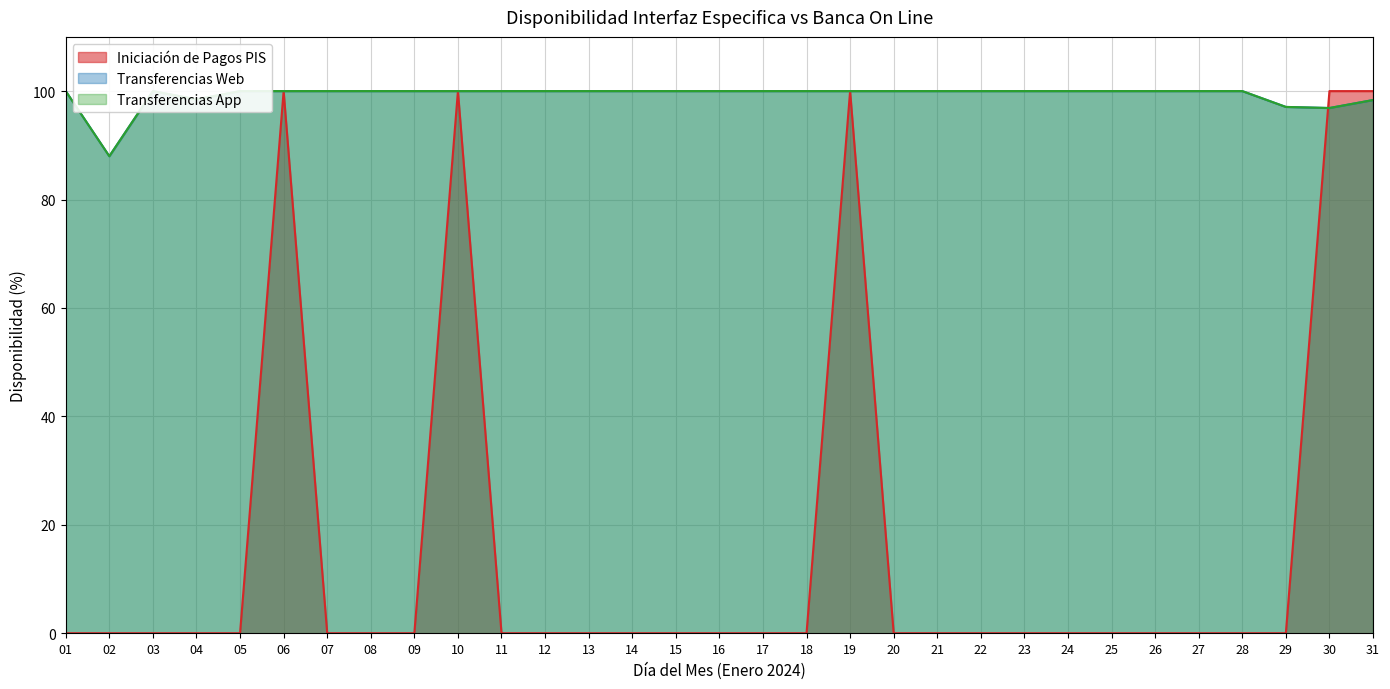

At which category is the sum across all series the highest?

06